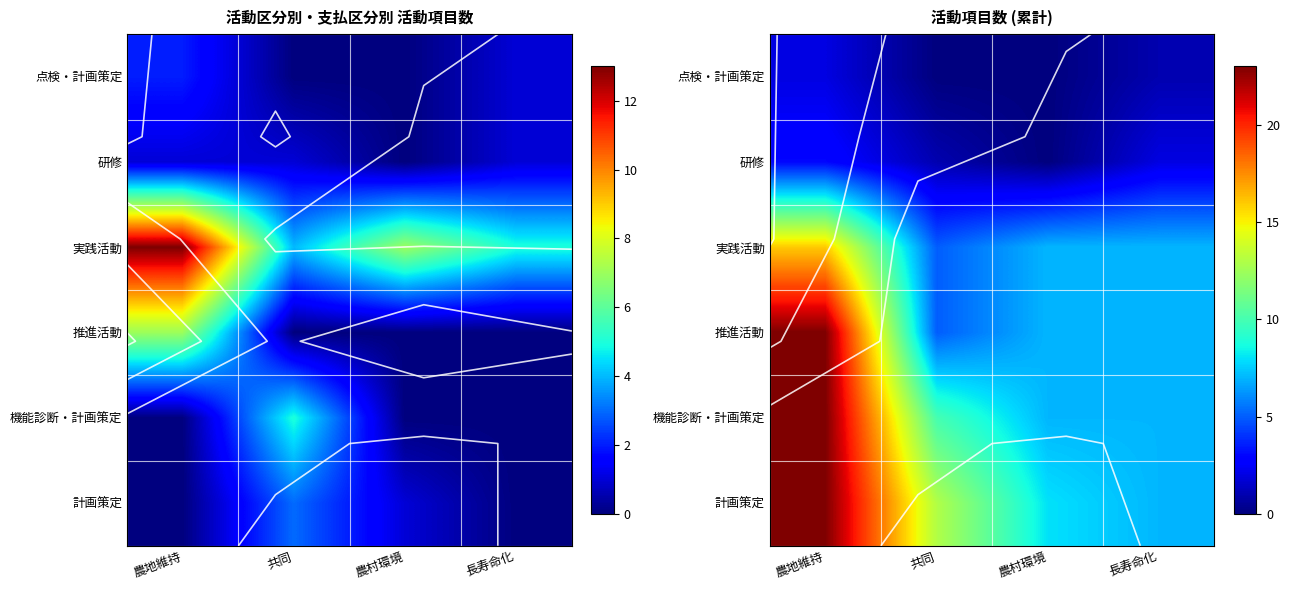

What is the difference between the highest and lowest values at 長寿命化?

6